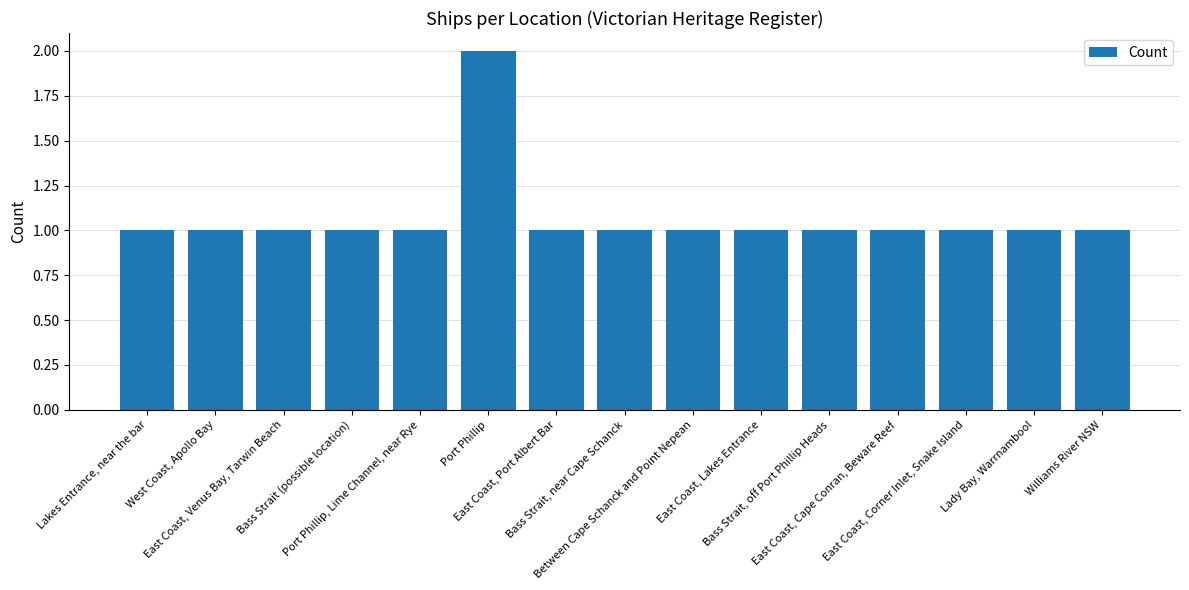

True or false: the data shows 1 at Between Cape Schanck and Point Nepean.

True